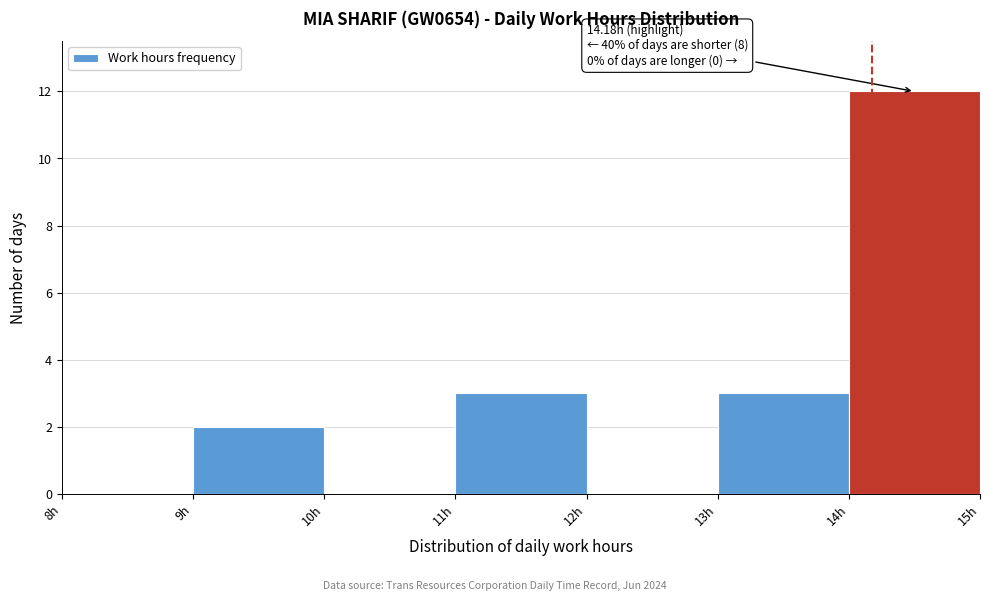

Which range on the x-axis has the tallest bar?

14 to 15